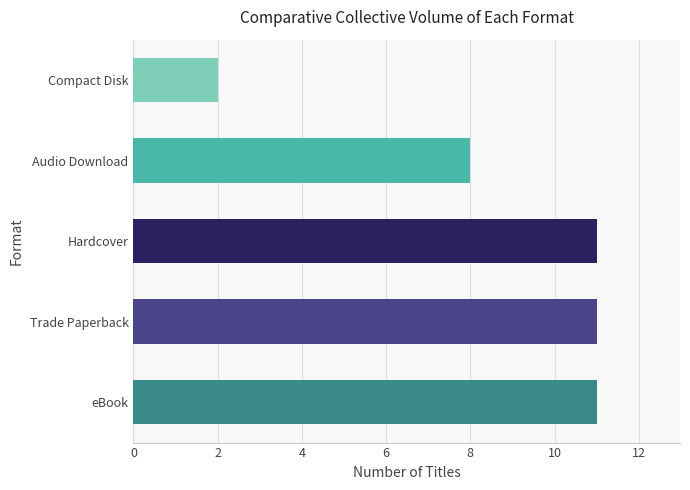

Reading bottom to top, transcribe all the data shown in this chart.

11	11	11	8	2